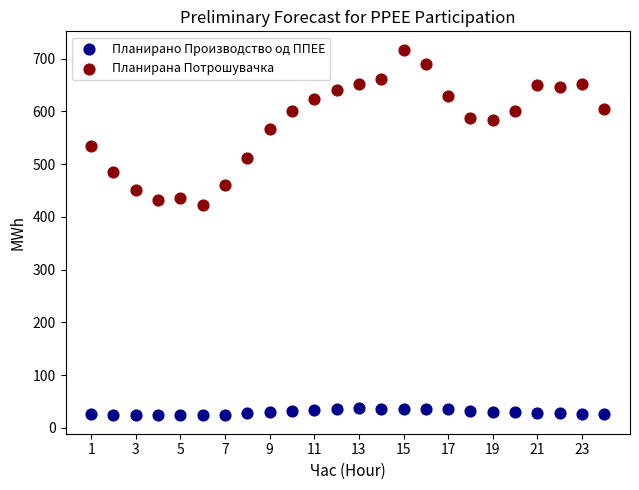

What are all the series names shown in the legend?

Планирано Производство од ППЕЕ, Планирана Потрошувачка